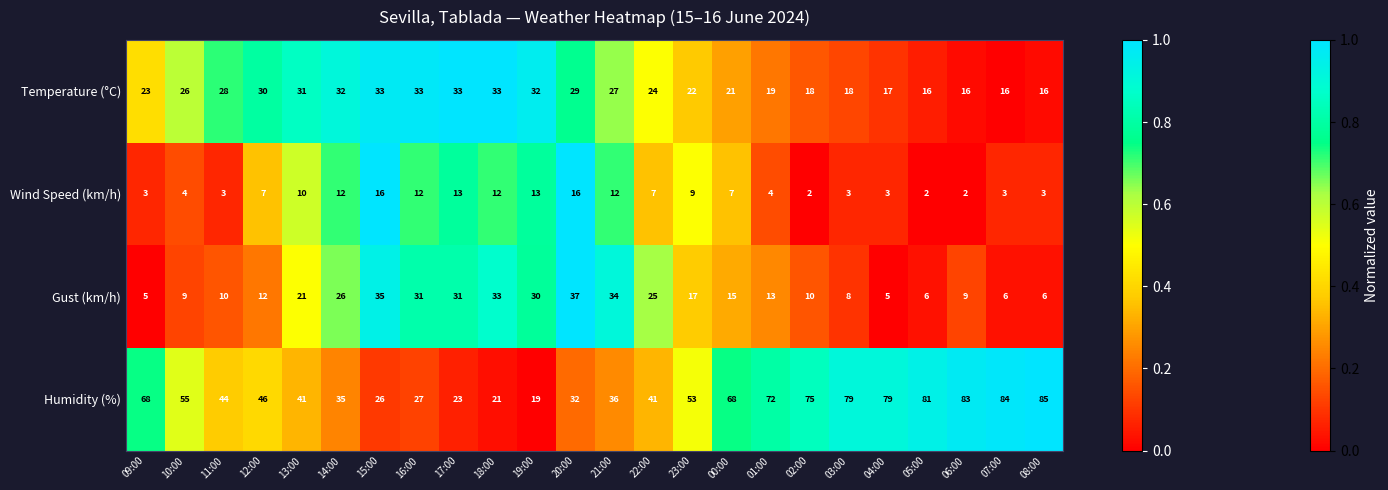

Between 15:00 and 17:00, which series saw the biggest shift?

Gust (km/h)